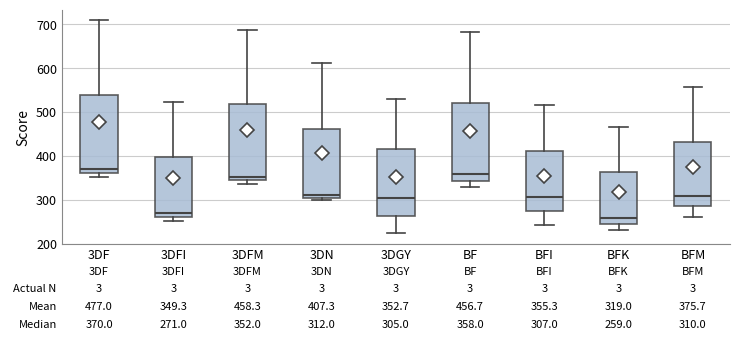

Which box's median line is the lowest?

BFK